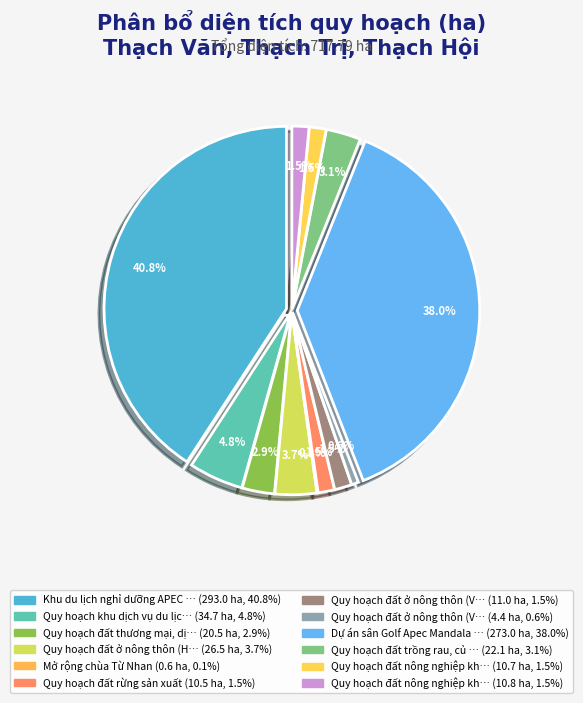

Do Mở rộng chùa Từ Nhan and Quy hoạch đất rừng sản xuất together represent more than half of the pie?

No